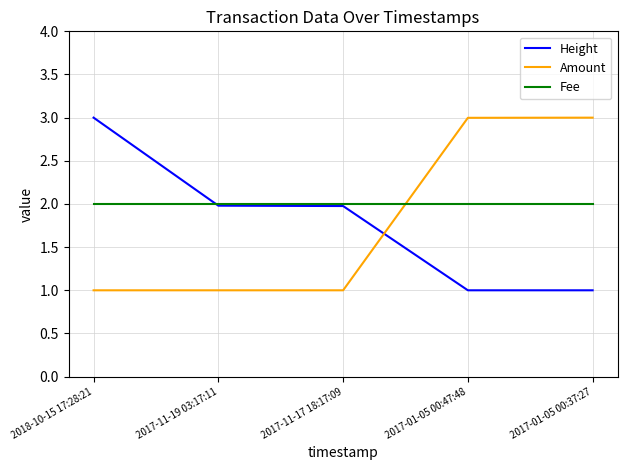

Between which two adjacent categories do Height and Amount first intersect?

2017-11-17 18:17:09 and 2017-01-05 00:47:48